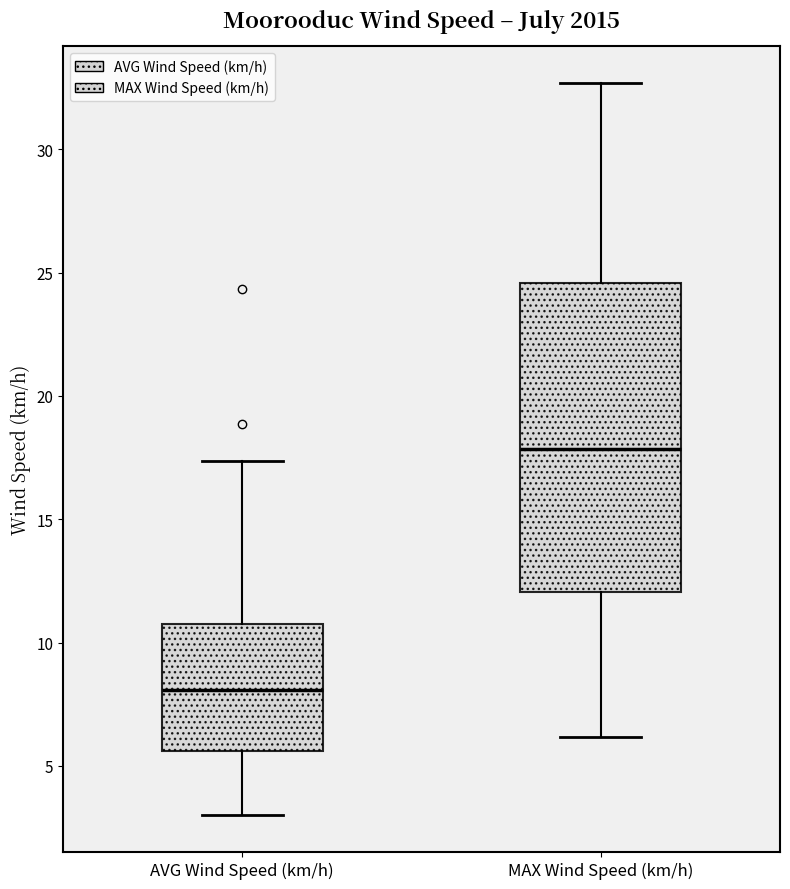

Reading left to right, transcribe this box plot: for each box, give where its median line is, the range the box spans, and where its two whiskers end, as read against the y-axis. The values are not printed on the chart, so give them approximately, as read against the axis.

AVG Wind Speed (km/h): median 8.0, box 5.5 to 11.0, whiskers 3.0 to 17.5
MAX Wind Speed (km/h): median 18.0, box 12.0 to 24.5, whiskers 6.0 to 32.5